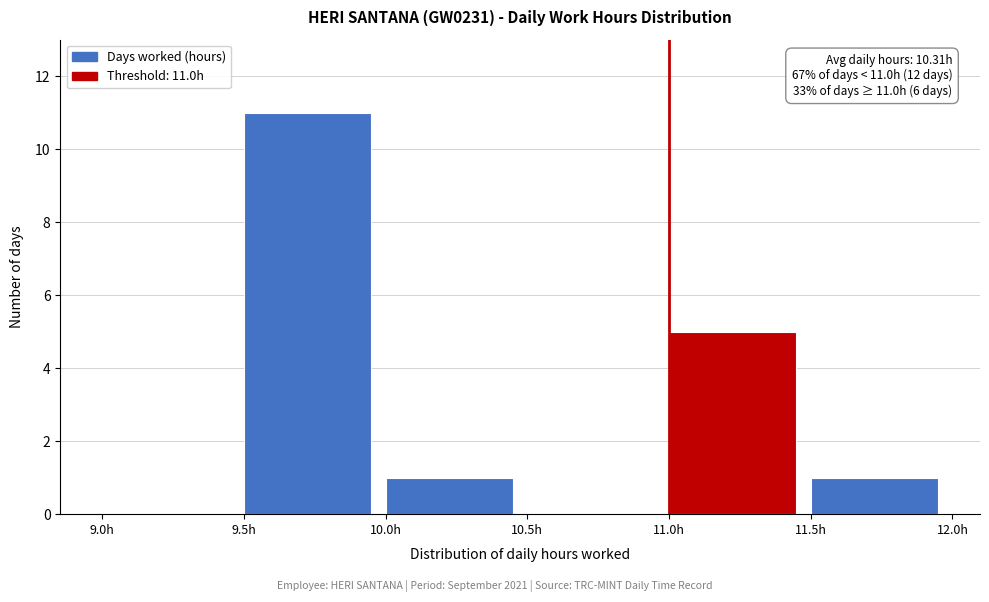

Over which range of the x-axis is the bar tallest?

9.5 to 10.0